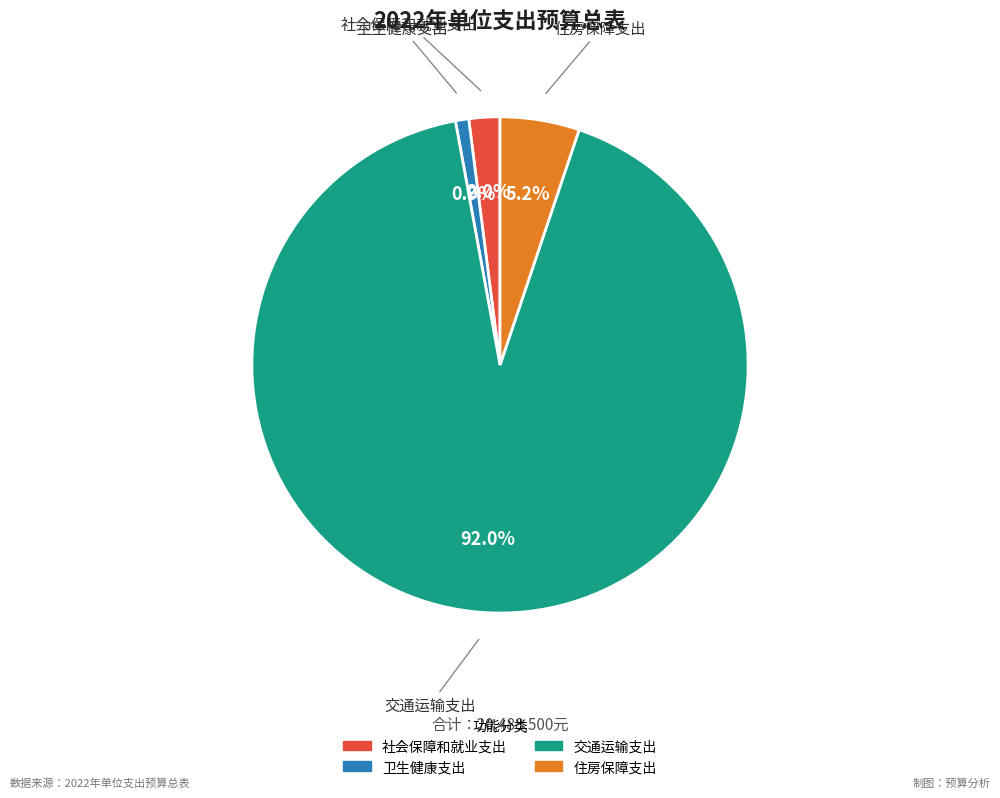

What is the largest slice in the pie chart?

交通运输支出